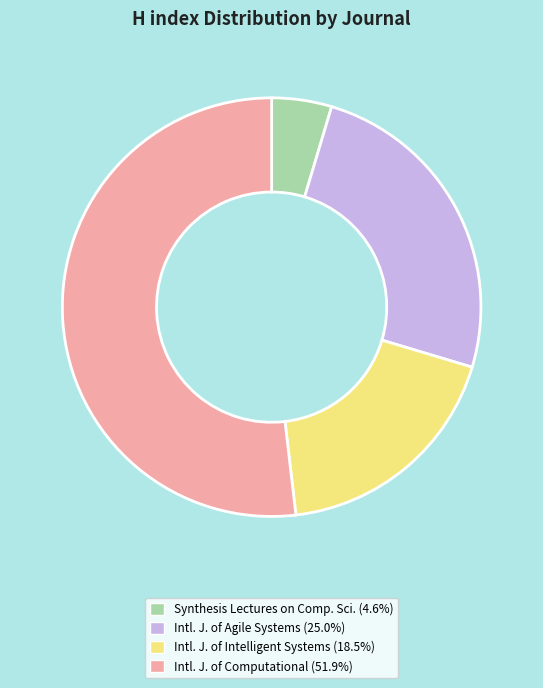

Does any single category account for the majority?

Yes